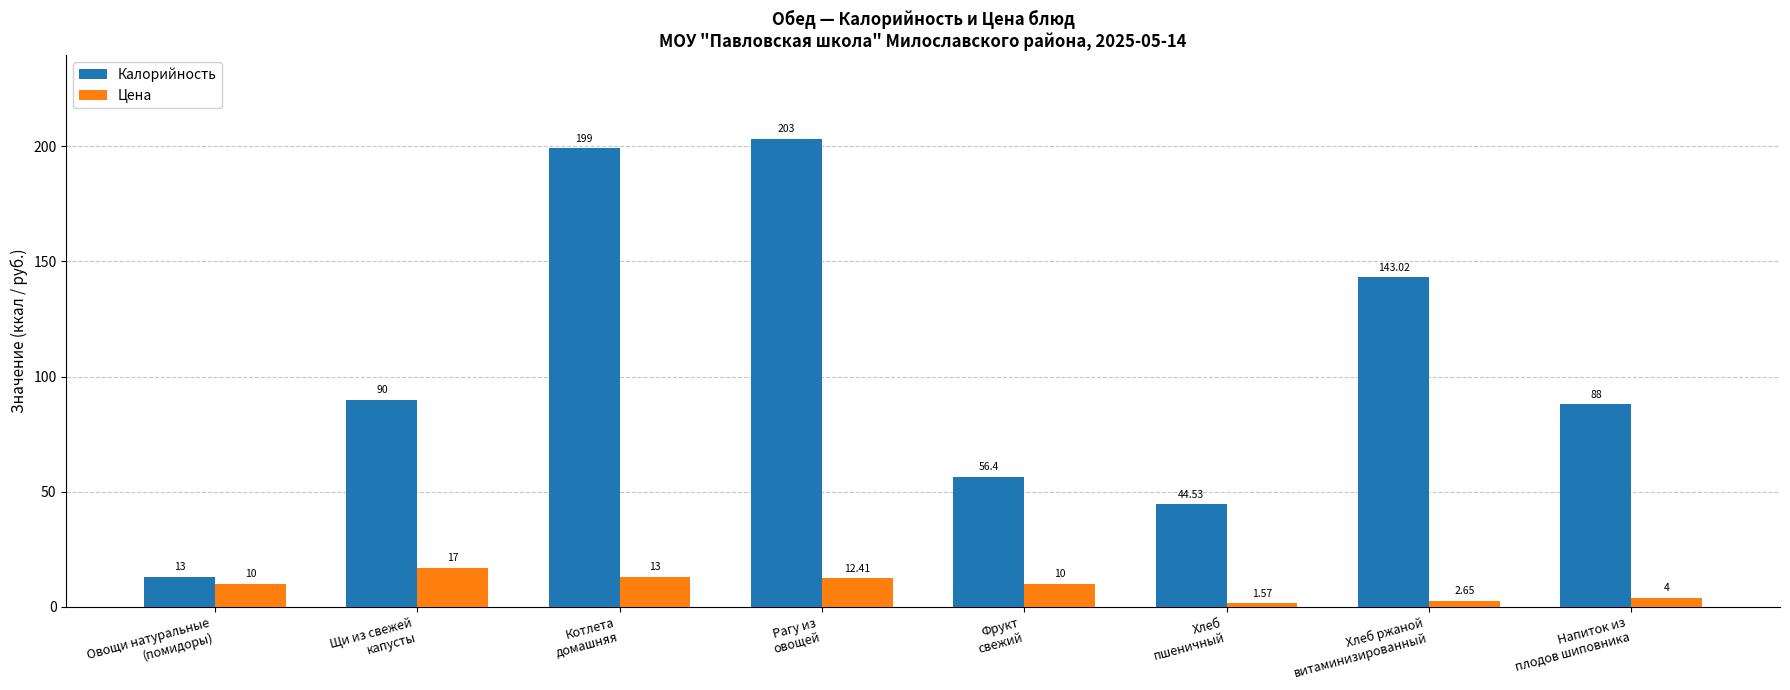

What is the difference between the second highest and minimum values in the Цена series?

11.4